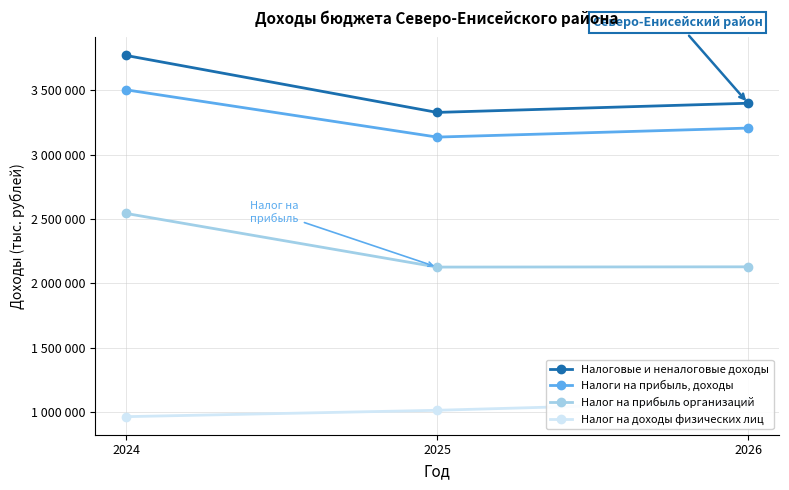

What is the maximum value for Налог на доходы физических лиц?

1079596.5